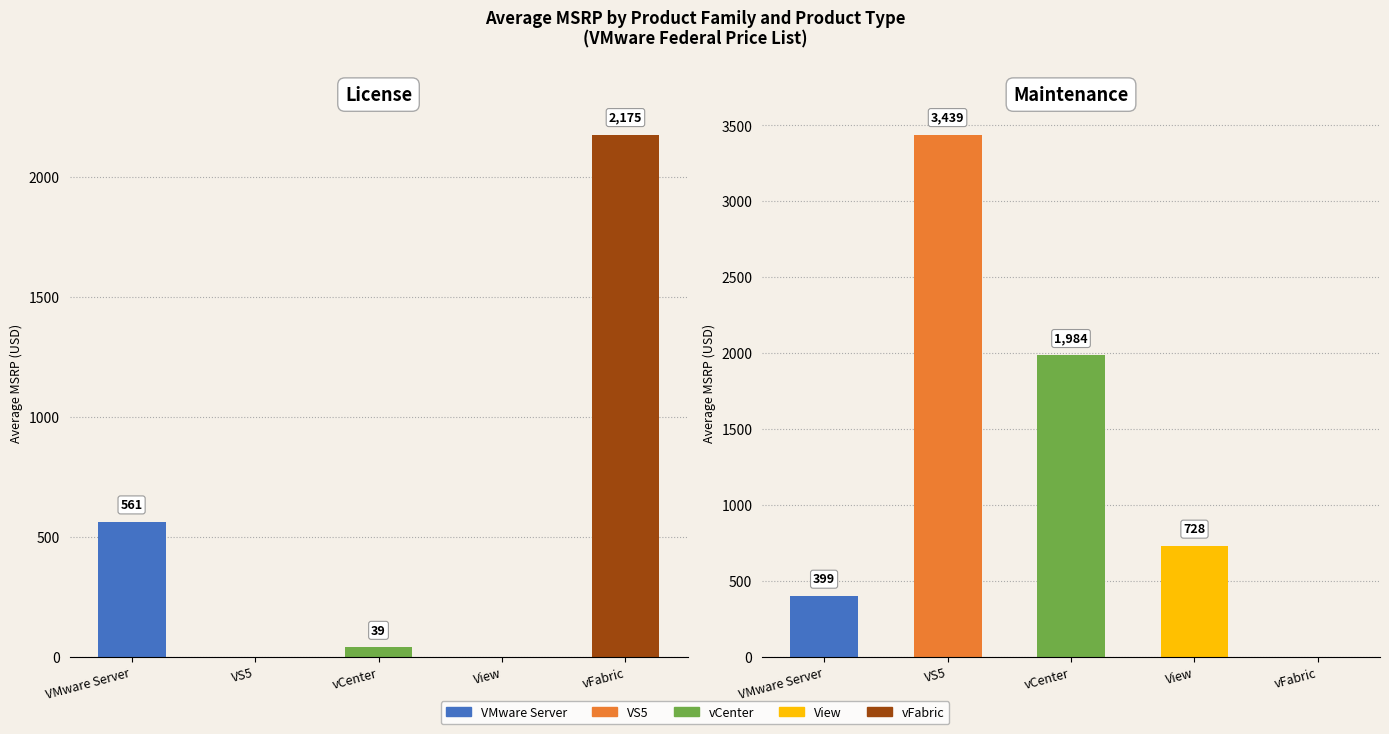

Reading left to right, what are all the values shown in this chart?

License: VMware Server=561.5	VS5=0.0	vCenter=39.0	View=0.0	vFabric=2175.0
Maintenance: VMware Server=398.6	VS5=3439.4	vCenter=1984.0	View=728.3	vFabric=0.0